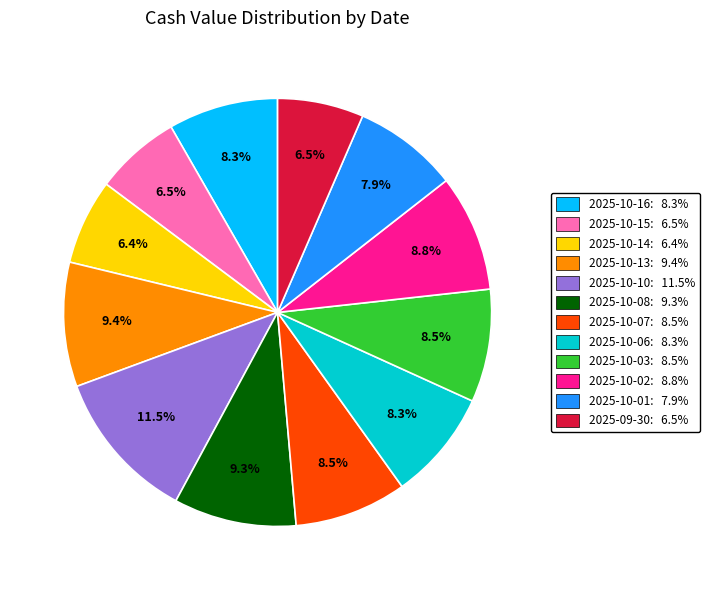

How much of the chart is everything except 2025-10-14?

93.6%